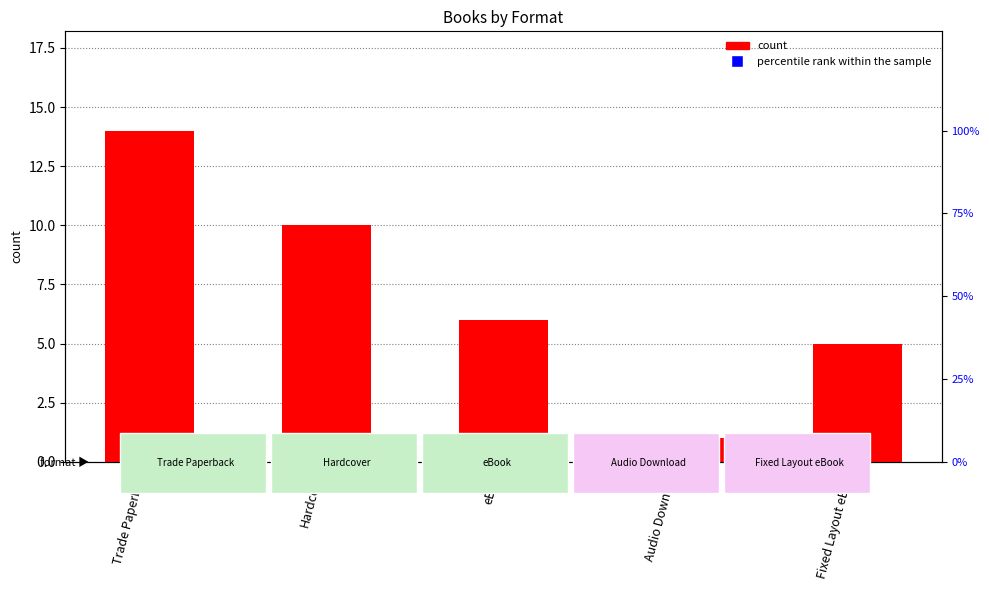

What is the ratio of the value at Fixed Layout eBook to the value at Hardcover?

0.5